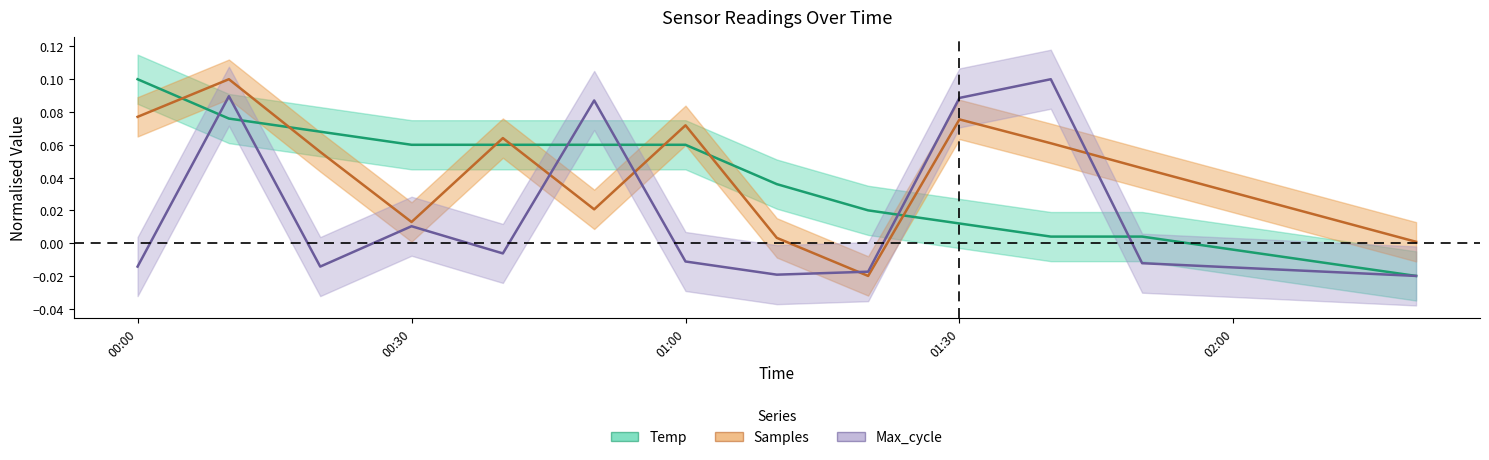

True or false: Max_cycle has more than 2 interior local peaks.

True